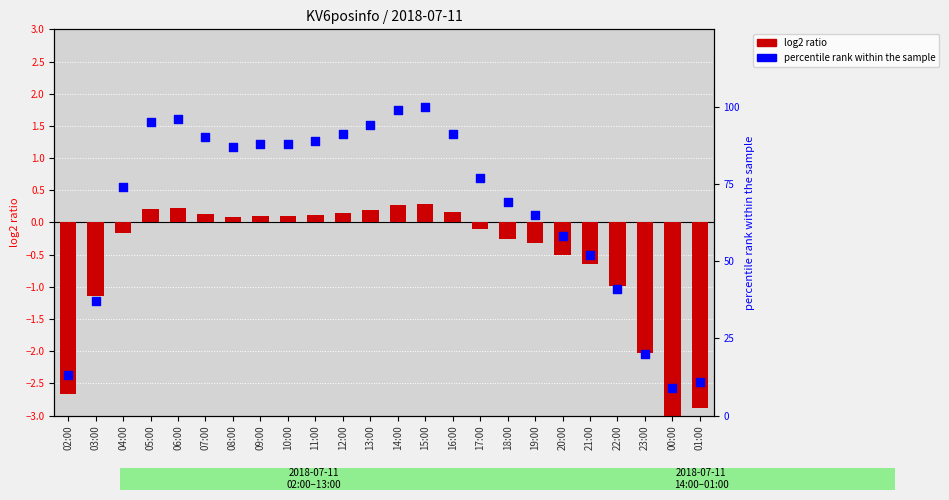

Which series reaches the maximum Y coordinate?

percentile rank within the sample